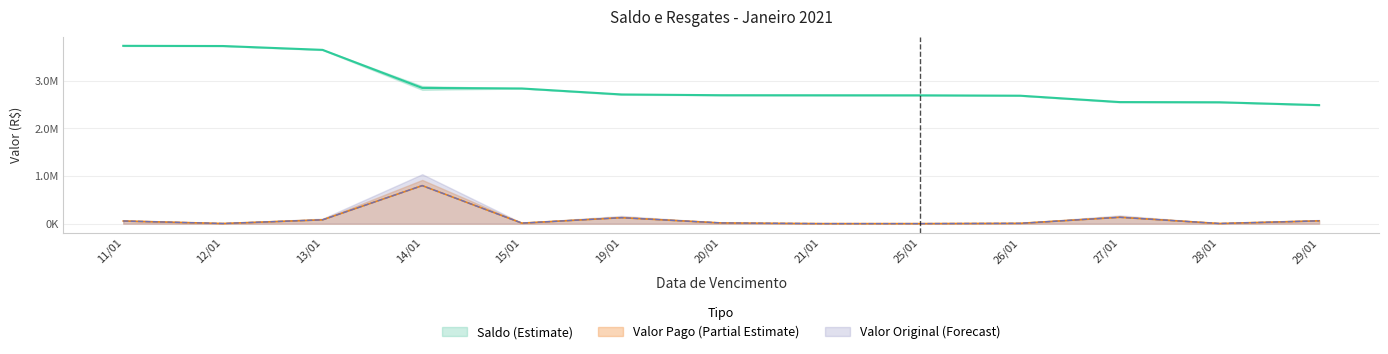

Reading left to right, transcribe all the data shown in this chart.

Saldo: 3733730.1	3729883.9	3648997.0	2850037.0	2838180.8	2712603.0	2696885.9	2695651.6	2694386.5	2686757.7	2552746.0	2548900.1	2489242.0
Valor pago: 56310.0	3846.2	80887.0	798960.0	11856.2	125577.8	15717.1	1234.2	1265.1	7628.9	134011.7	3845.9	59658.1
Valor original: 56310.0	3846.2	80887.0	798960.0	11856.2	125577.8	15717.1	1234.2	1265.1	7628.9	134011.7	3845.9	59658.1